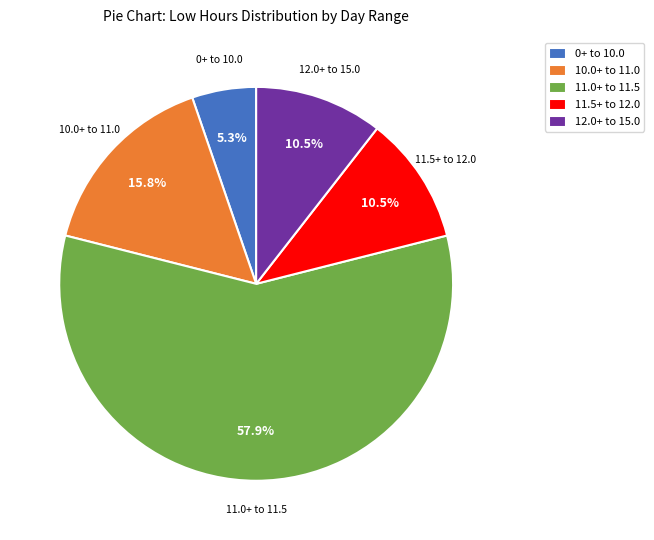

What percentage do 12.0+ to 15.0 and 11.0+ to 11.5 together represent?

68.4%